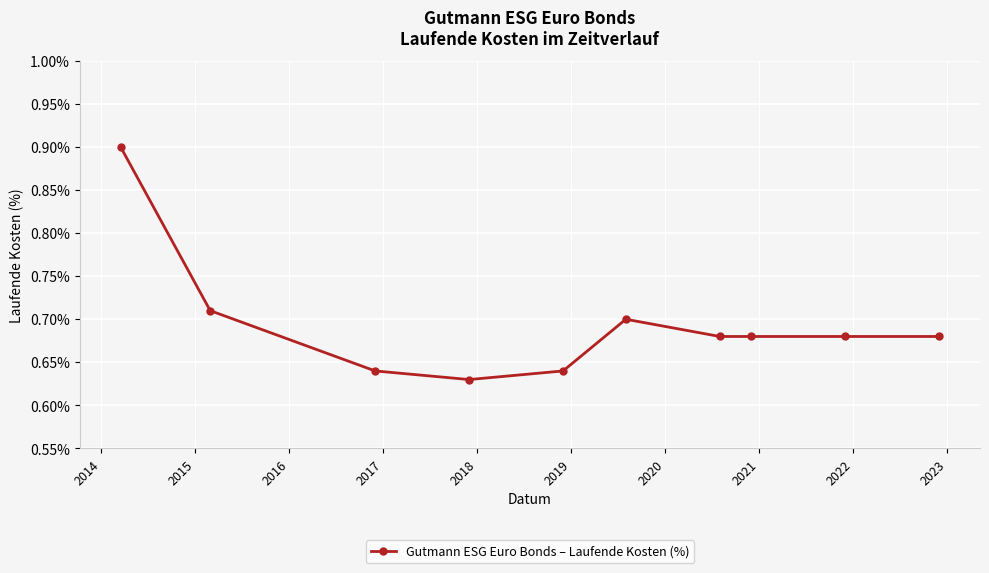

What is the greatest value displayed?

0.9